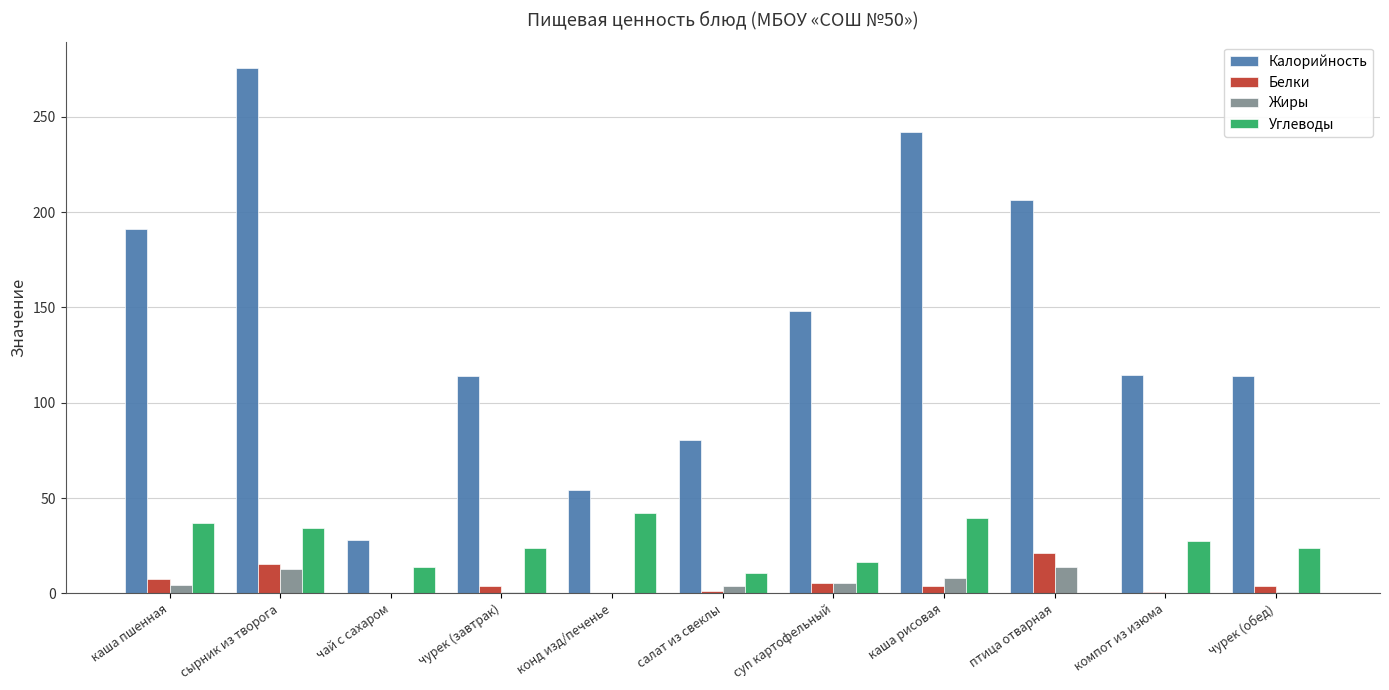

Are the bars horizontal?

No